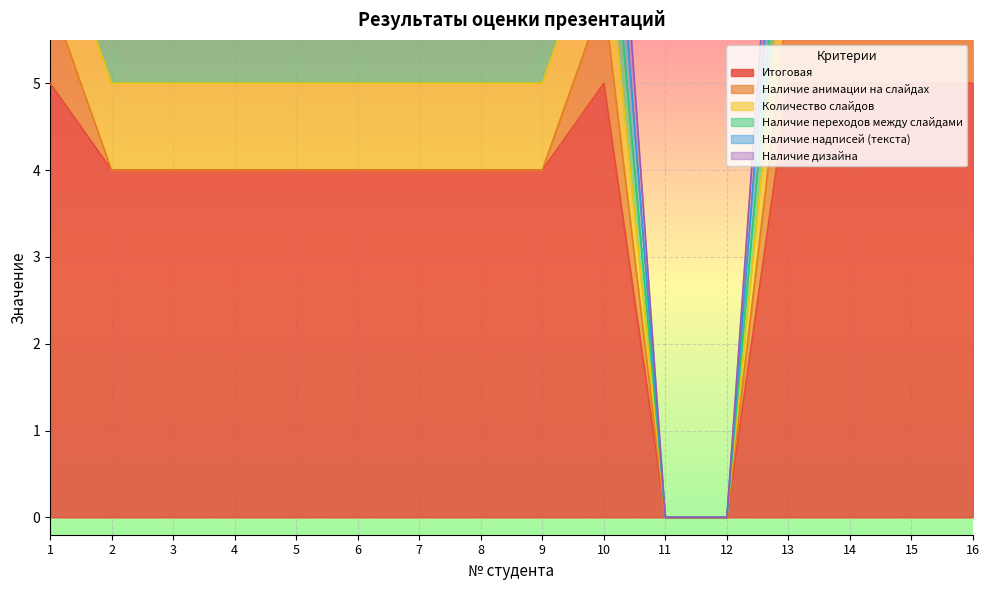

True or false: Наличие анимации на слайдах and Наличие дизайна intersect in this chart.

False